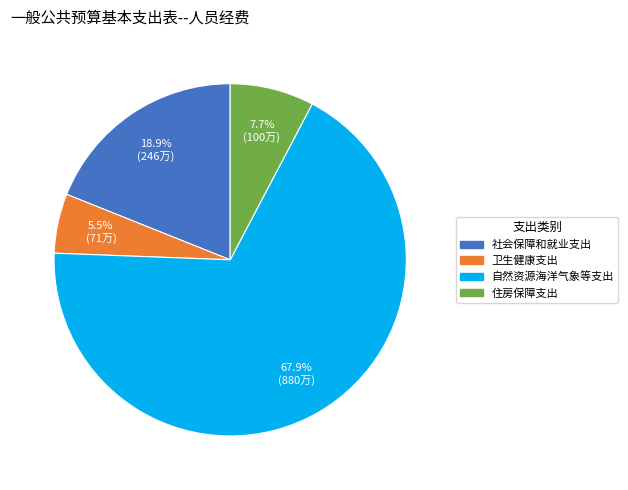

True or false: 社会保障和就业支出 accounts for 19% of the total.

True